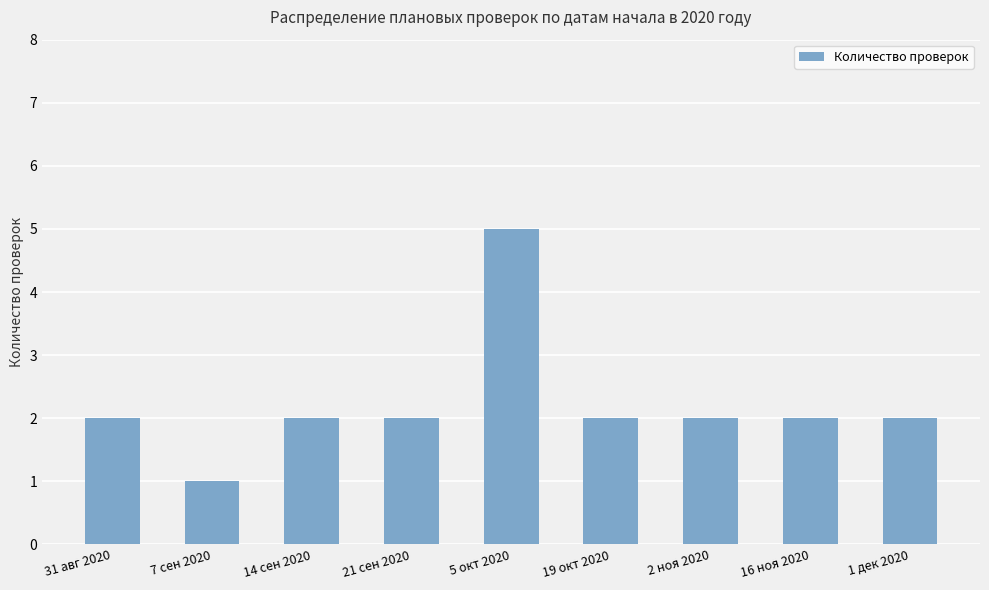

What is the ratio of the value at 1 дек 2020 to the value at 31 авг 2020?

1.0